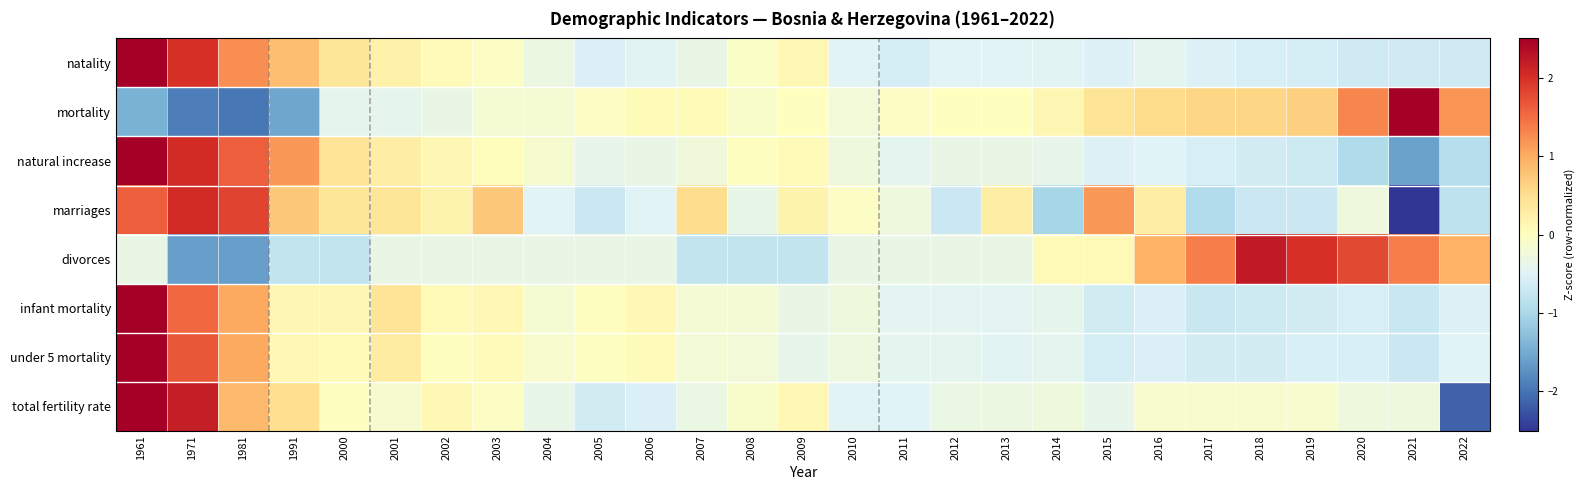

Which has a higher value, 2009 or 2019?

2009